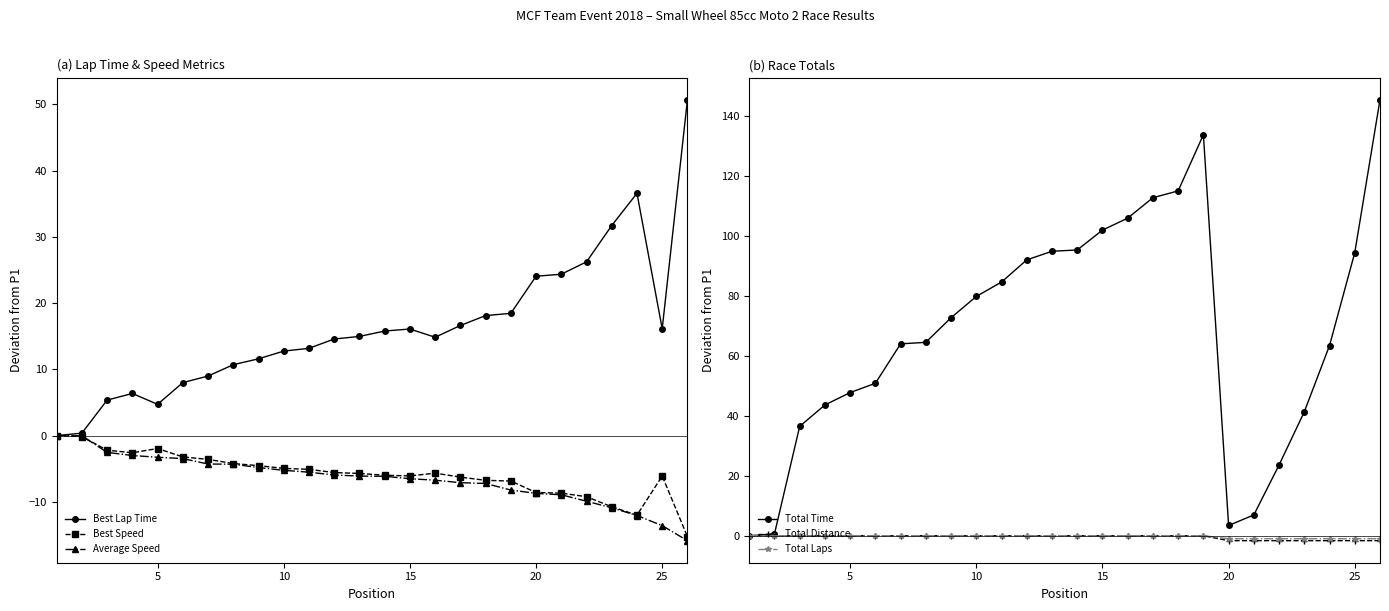

Is this an area chart (filled region under the line)?

No